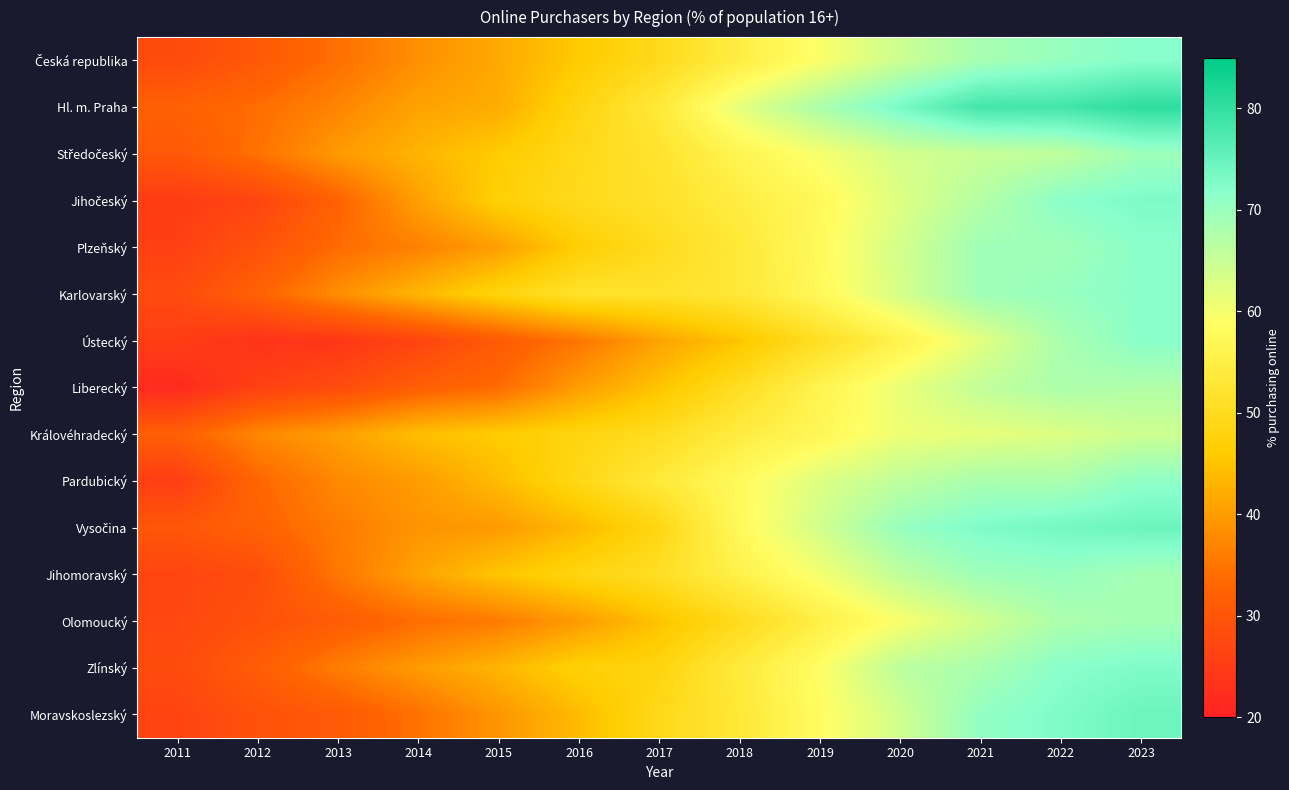

What is the greatest value displayed?

80.6